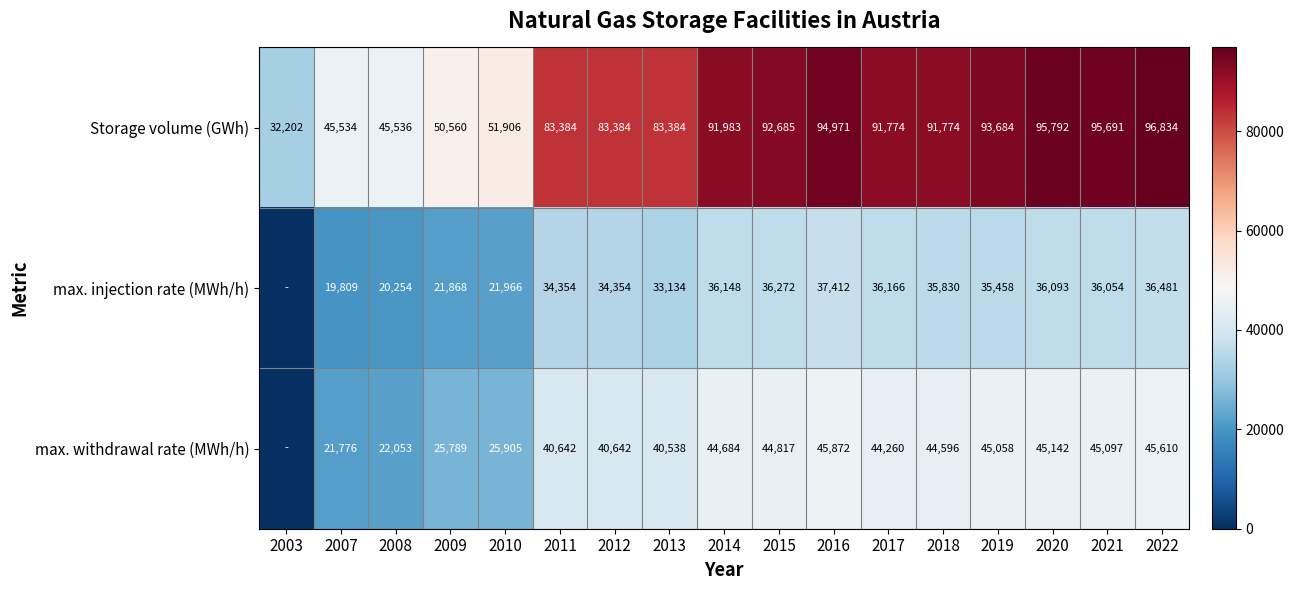

Is the value of max. injection rate (MWh/h) at 2021 greater than the value of Storage volume (GWh) at 2019?

No